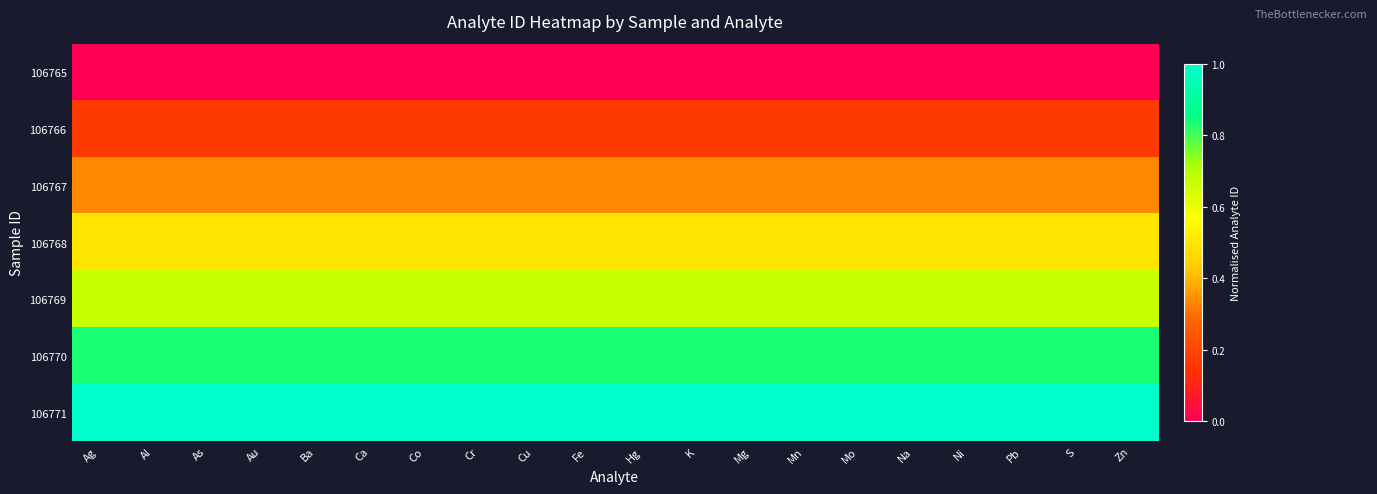

Count the number of data series in this chart.

7